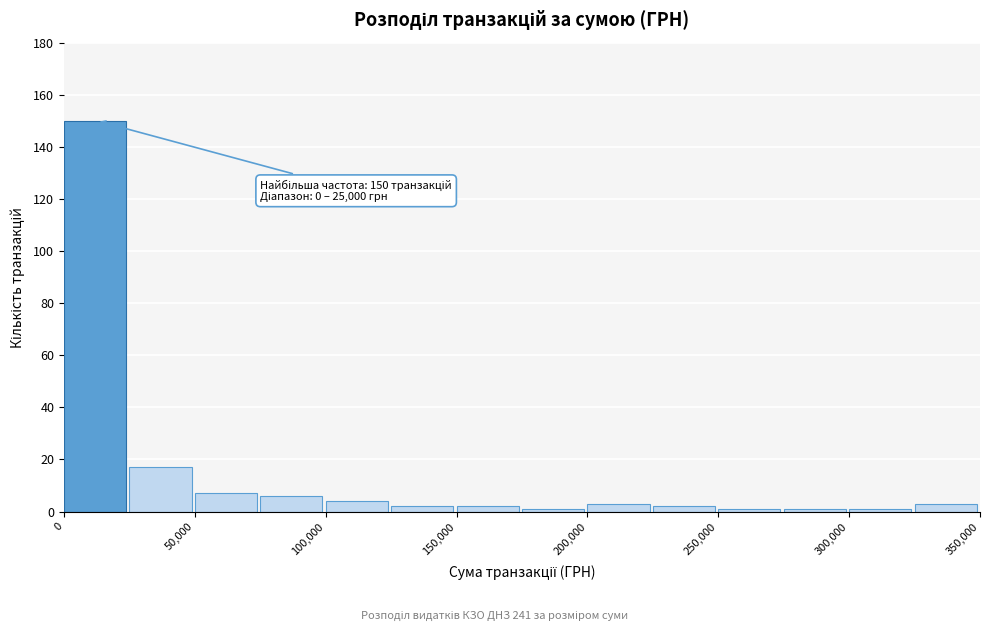

Which range on the x-axis has the tallest bar?

0 to 25000